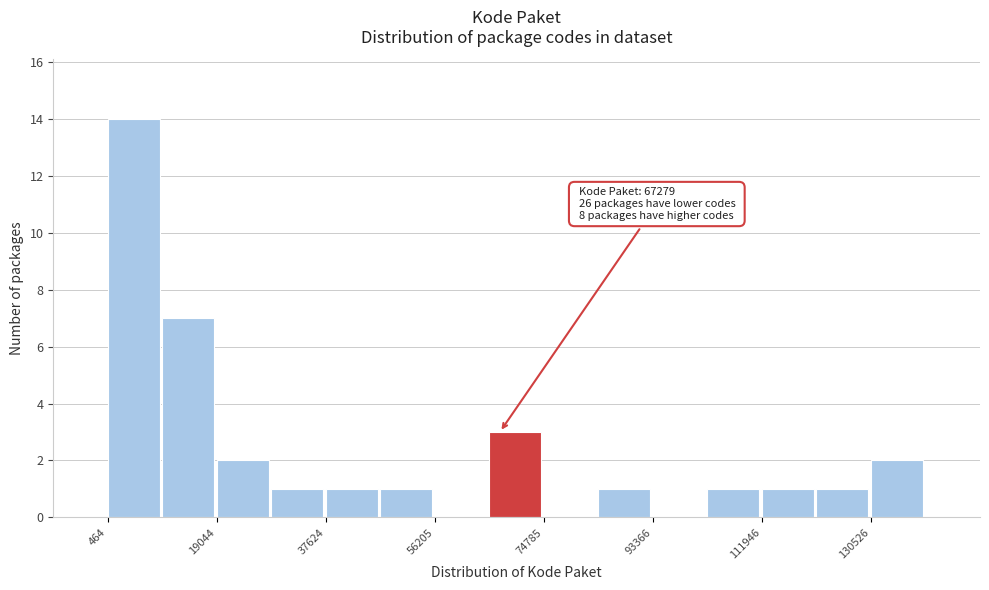

Which range on the x-axis has the tallest bar?

0 to 10000